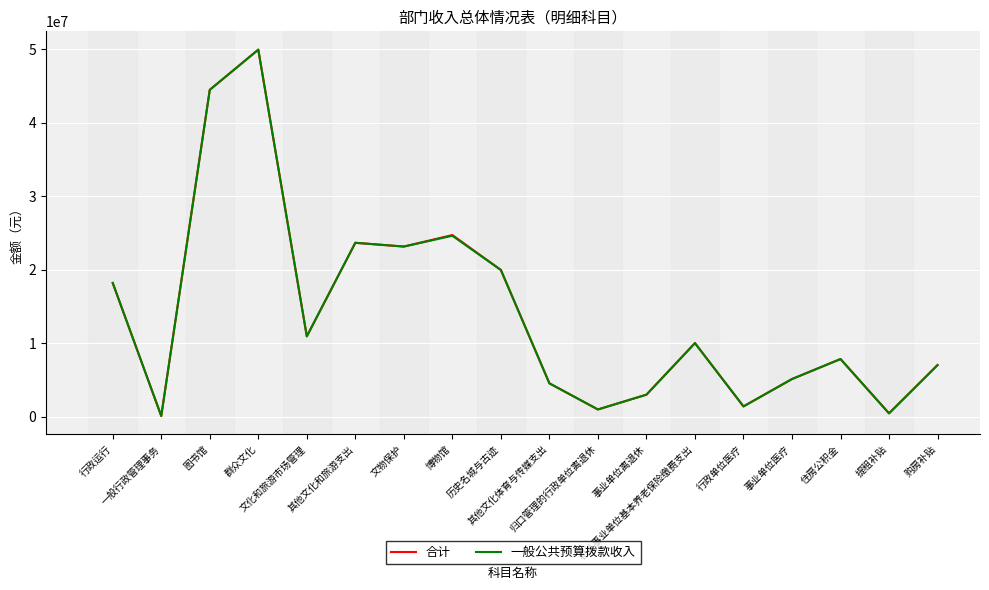

What is the total value across all series at 图书馆?

88948602.1